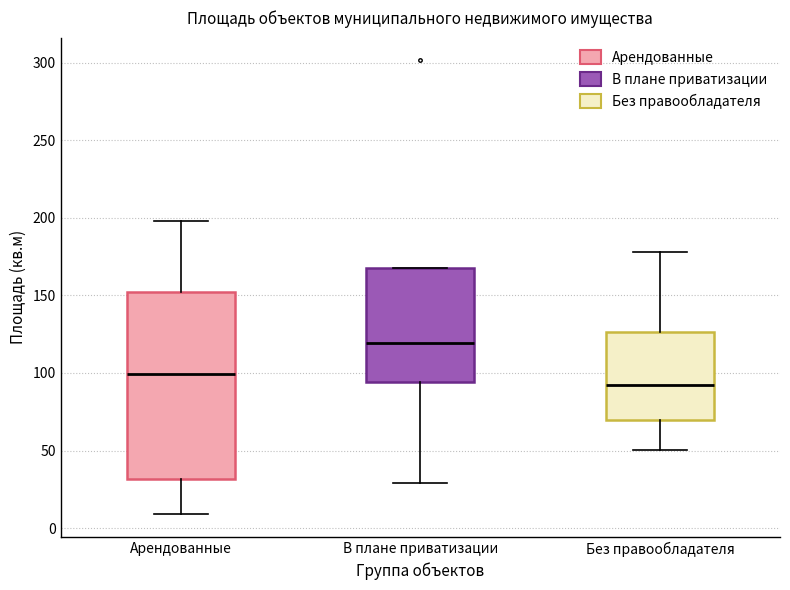

Comparing the boxes themselves (not the whiskers), which one is the tallest?

Арендованные